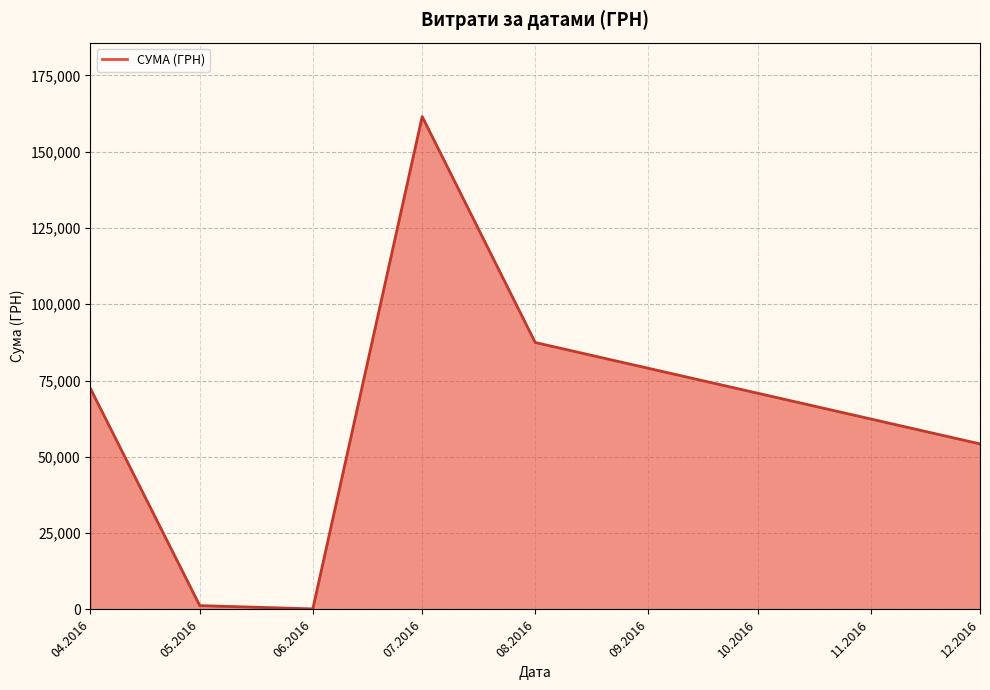

Reading left to right, extract all data points from this chart.

04.2016=72406.6	05.2016=1252.4	06.2016=180.0	07.2016=161513.3	08.2016=87473.1	12.2016=54252.0